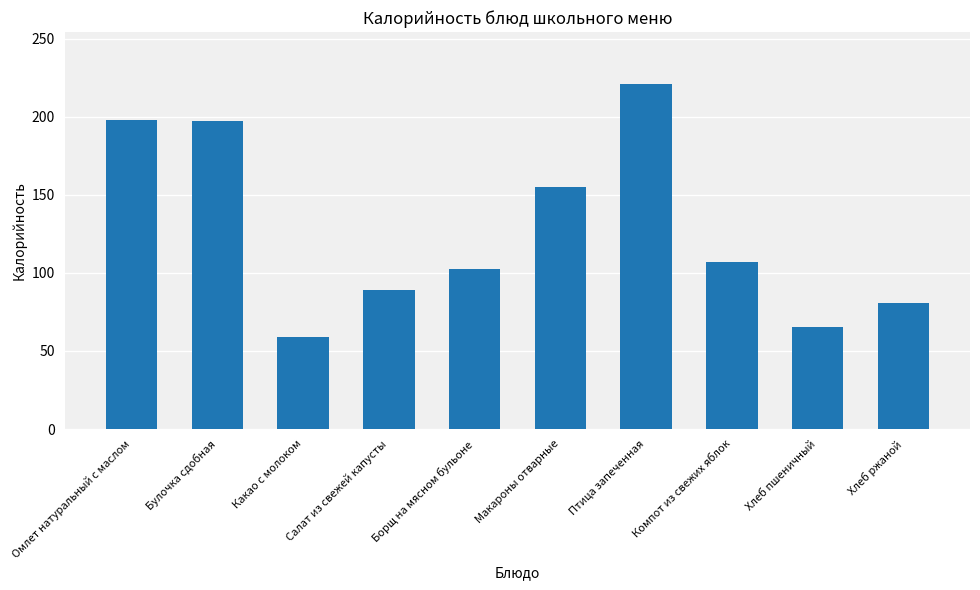

What is the minimum value shown in the chart?

59.0